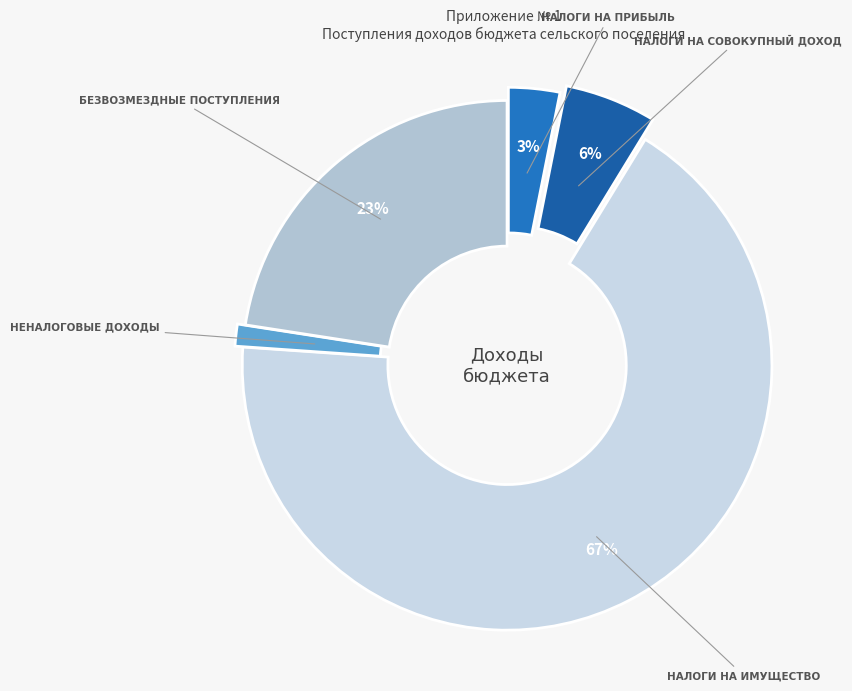

How many slices are in this pie chart?

5